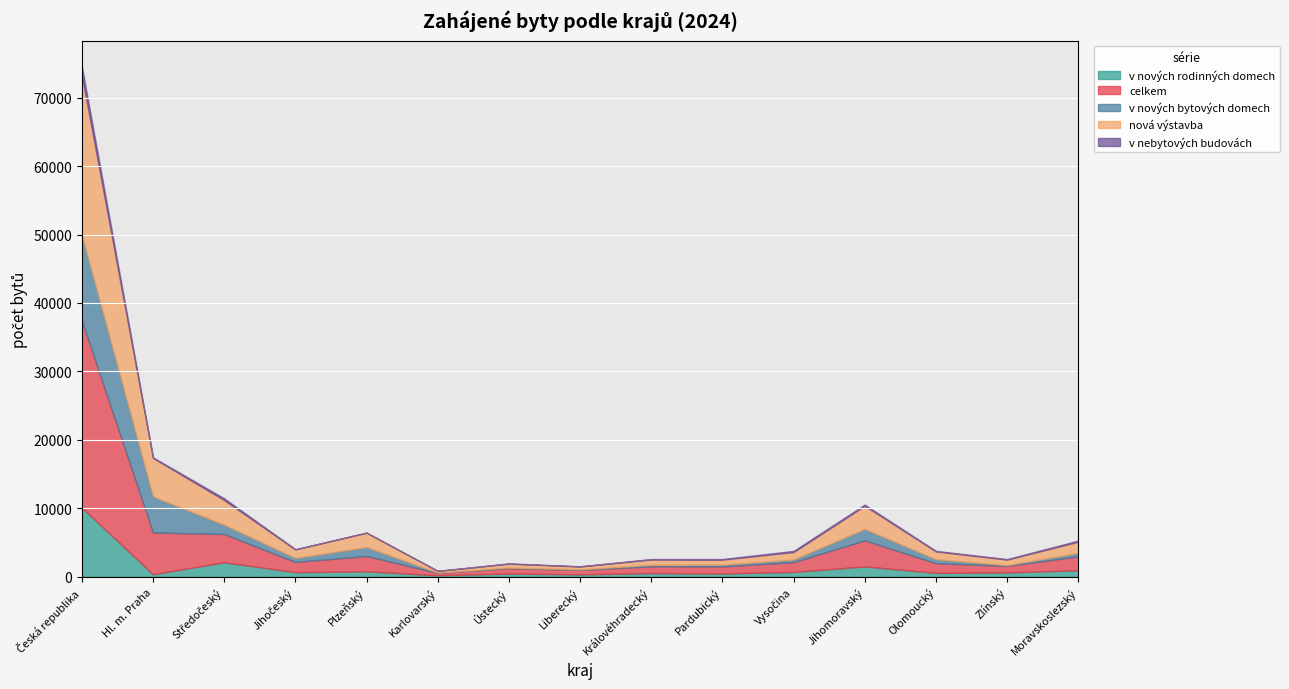

Which category has the highest value across all series?

Česká republika